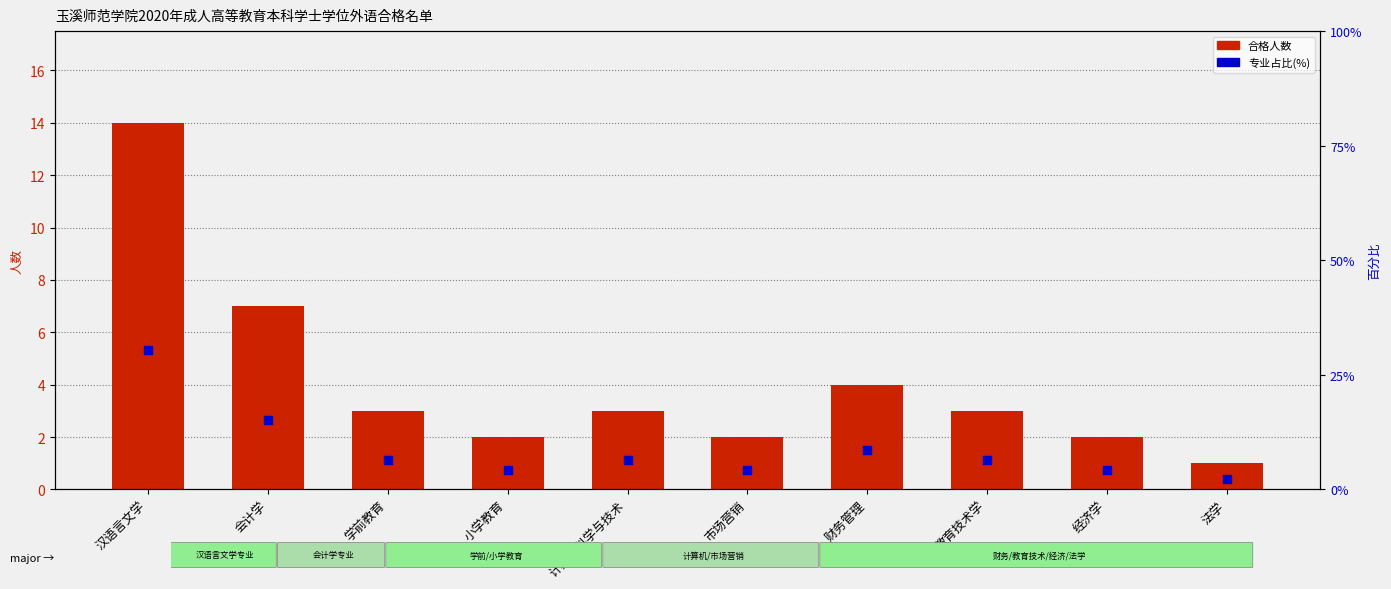

Which series has the largest Y range (max minus min)?

百分比(%)